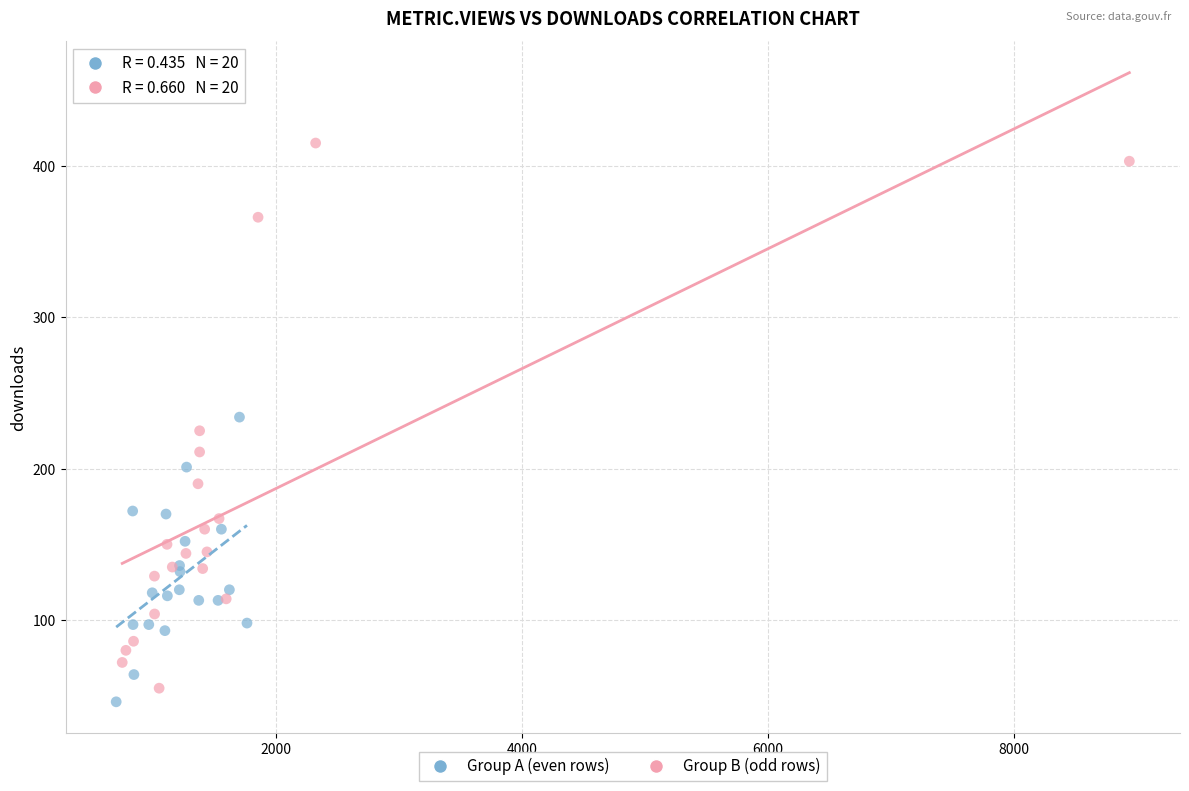

Which series contains the highest Y value?

Group B (odd rows)